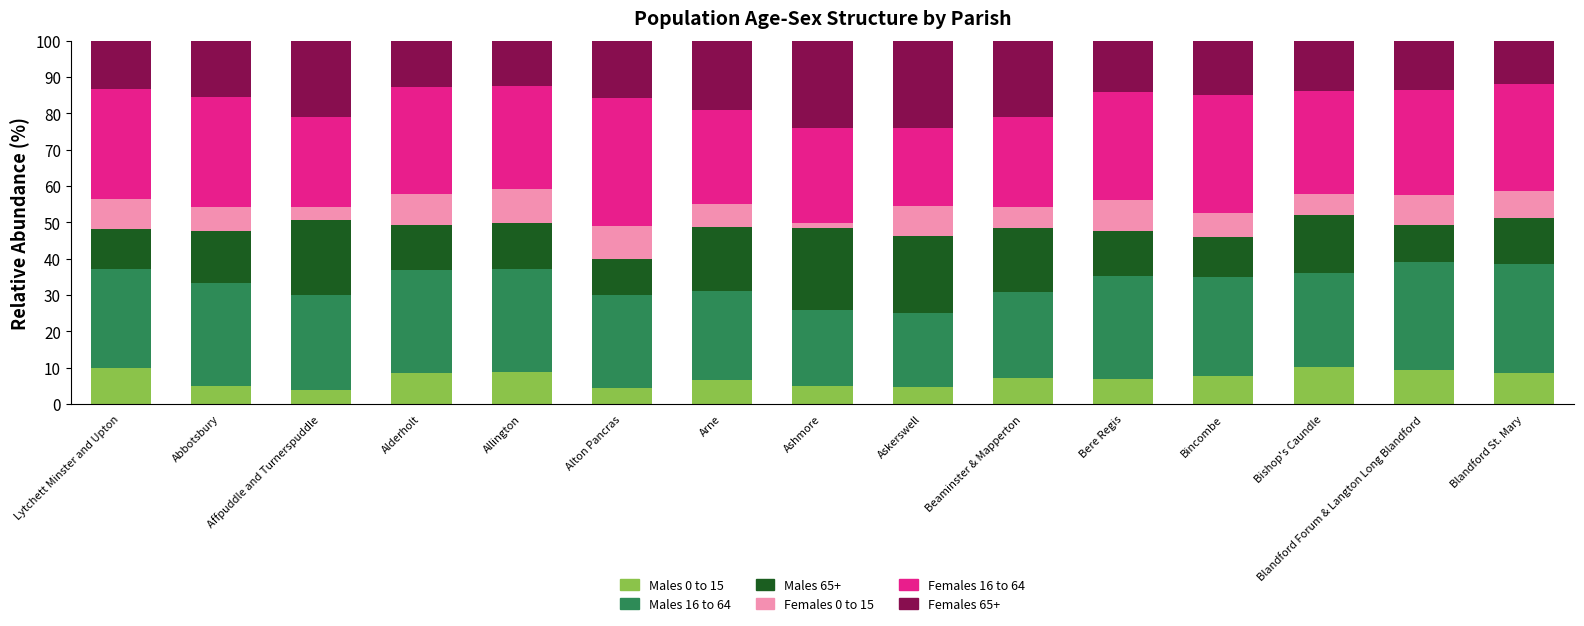

What is the difference between the maximum and minimum values in the Males 0 to 15 series?

6.3